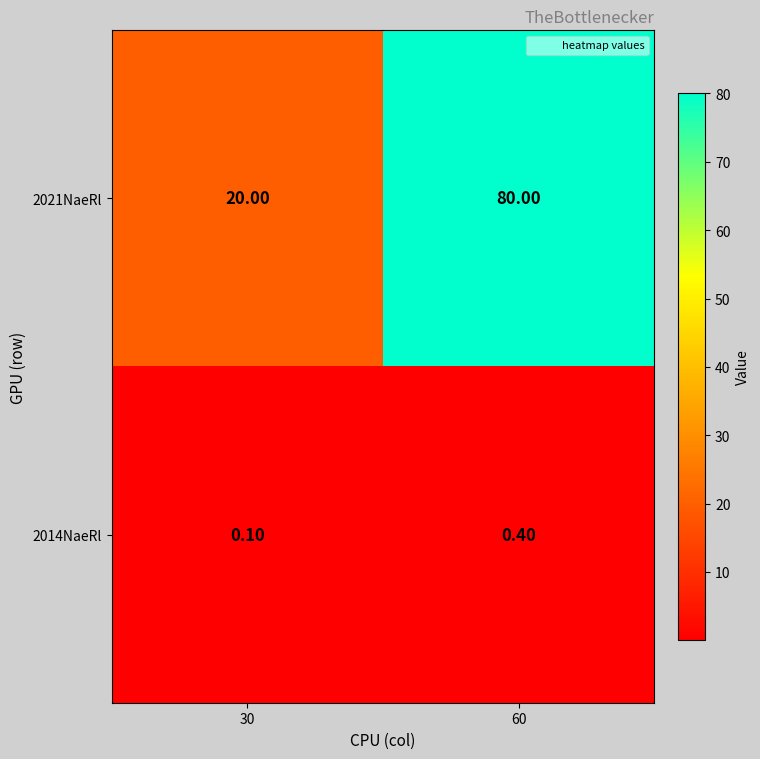

What is the sum of all 2014NaeRl values?

0.5